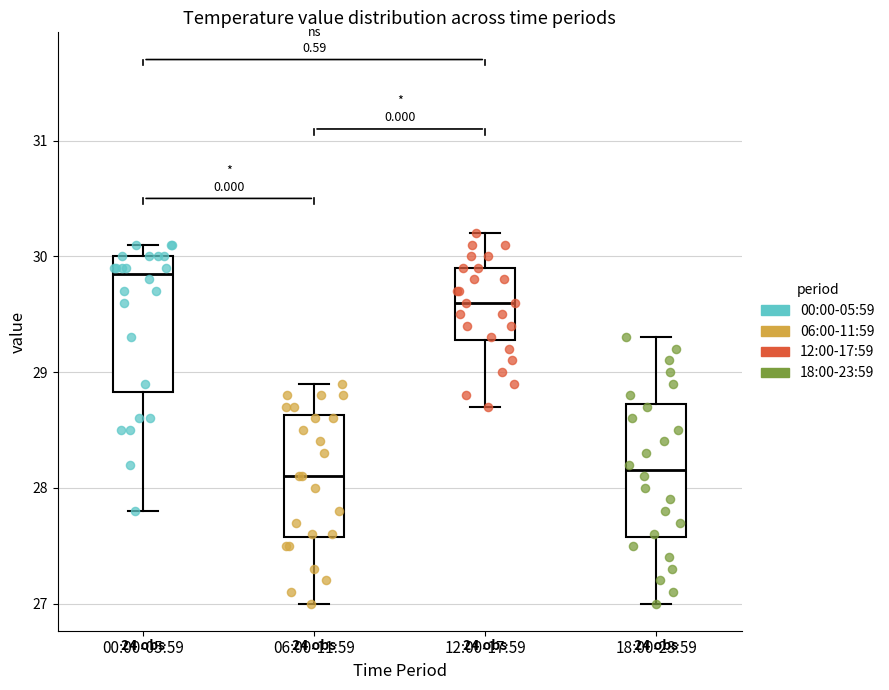

Where does the upper whisker of the box for 12:00-17:59 end on the y-axis? The values are not printed on the chart, so give them approximately, as read against the axis.

30.2